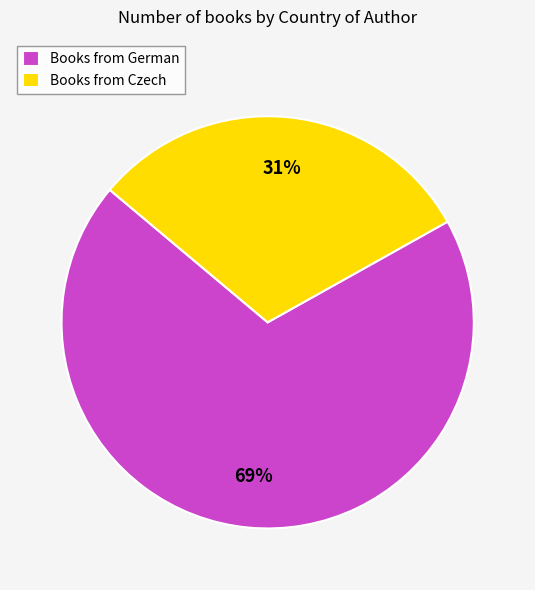

How many slices are in this pie chart?

2